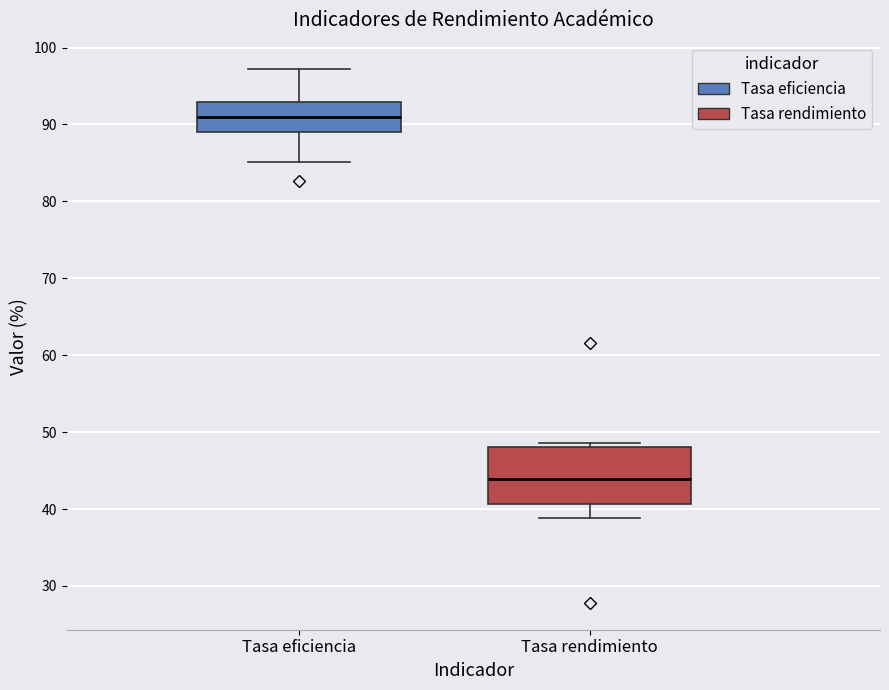

Reading left to right, read every box against the y-axis: the position of its median line, the range the box covers, and the ends of its whiskers. The values are not printed on the chart, so give them approximately, as read against the axis.

Tasa eficiencia: median 91, box 89 to 93, whiskers 85 to 97
Tasa rendimiento: median 44, box 41 to 48, whiskers 39 to 49